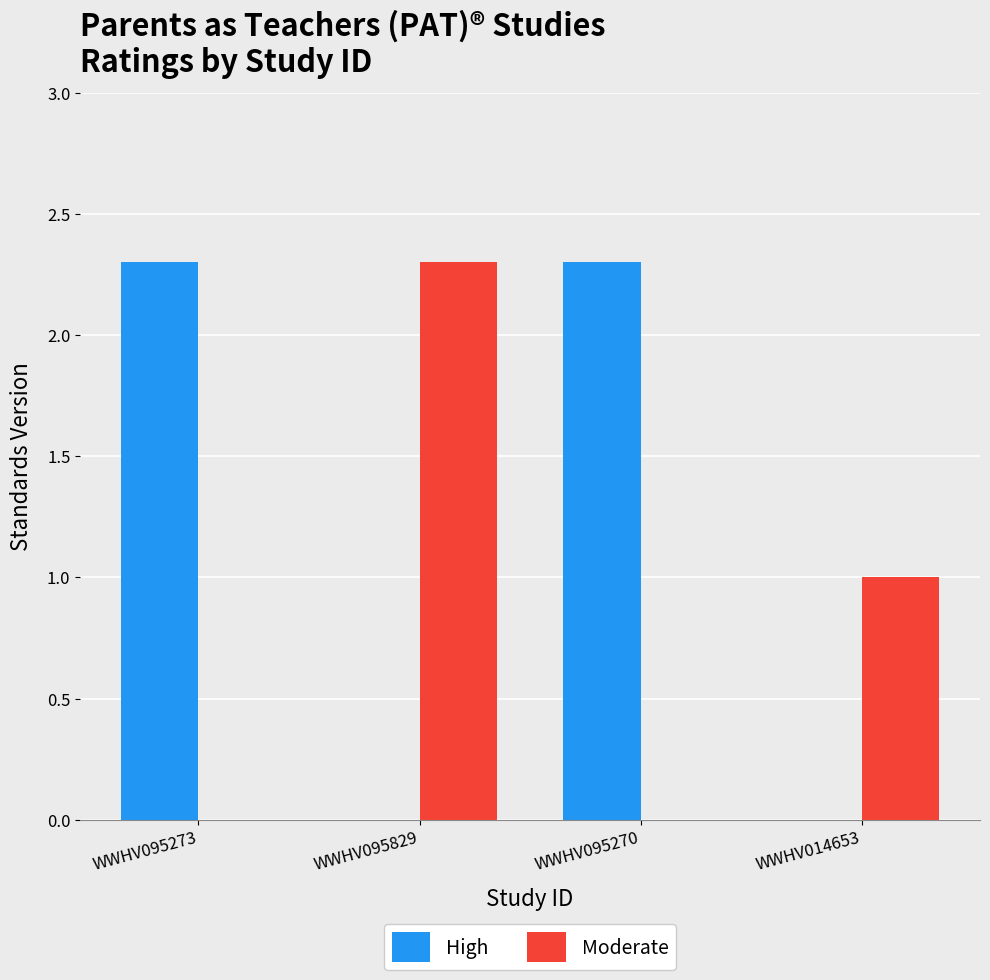

How many data points in High are above 2?

2